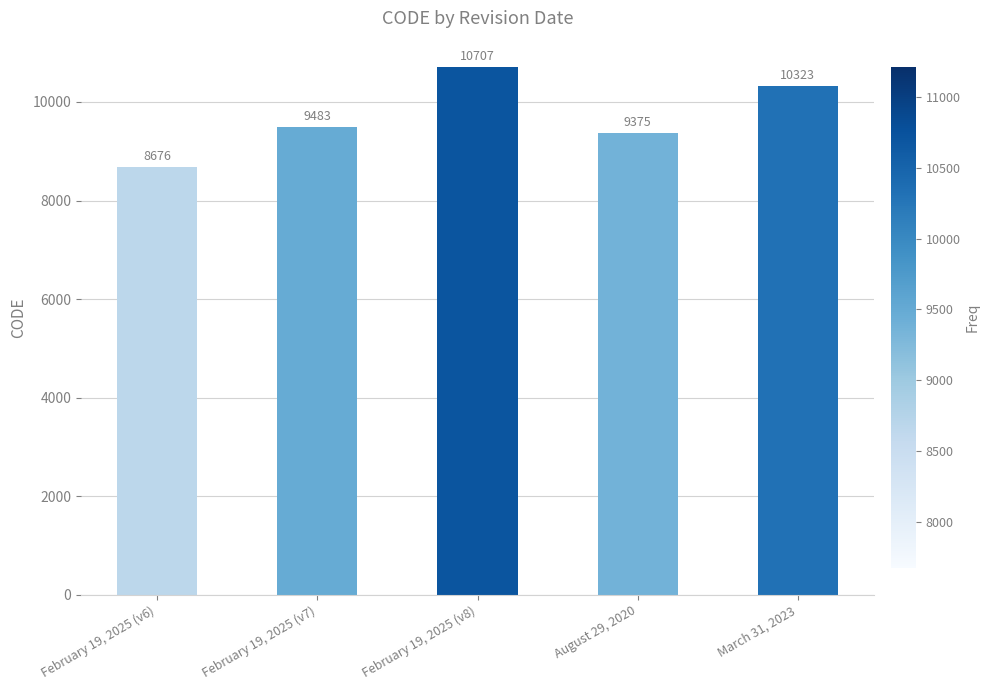

Reading left to right, what are all the values shown in this chart?

February 19, 2025 (v6)=8676	February 19, 2025 (v7)=9483	February 19, 2025 (v8)=10707	August 29, 2020=9375	March 31, 2023=10323